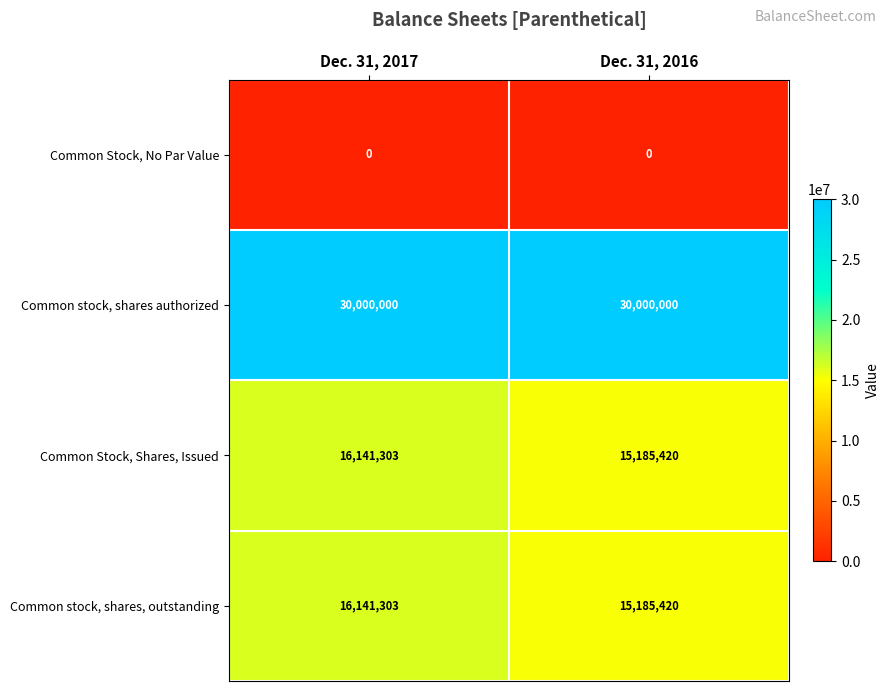

What is the greatest value displayed?

30000000